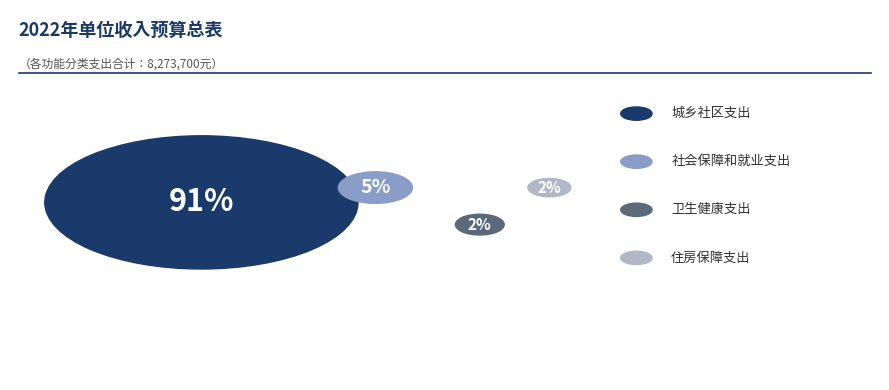

Which slice is the smallest?

住房保障支出